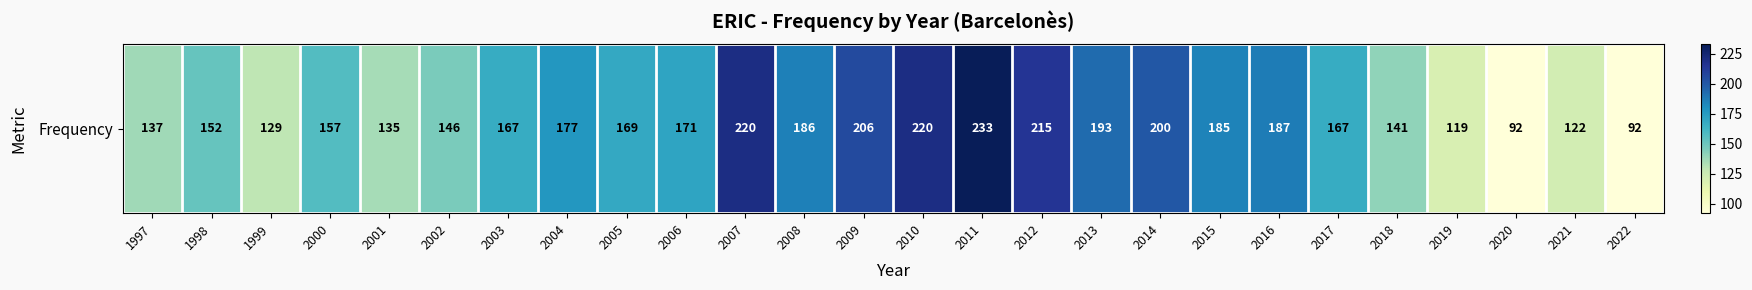

List the labels in order of value, largest first.

2011, 2007, 2010, 2012, 2009, 2014, 2013, 2016, 2008, 2015, 2004, 2006, 2005, 2003, 2017, 2000, 1998, 2002, 2018, 1997, 2001, 1999, 2021, 2019, 2020, 2022